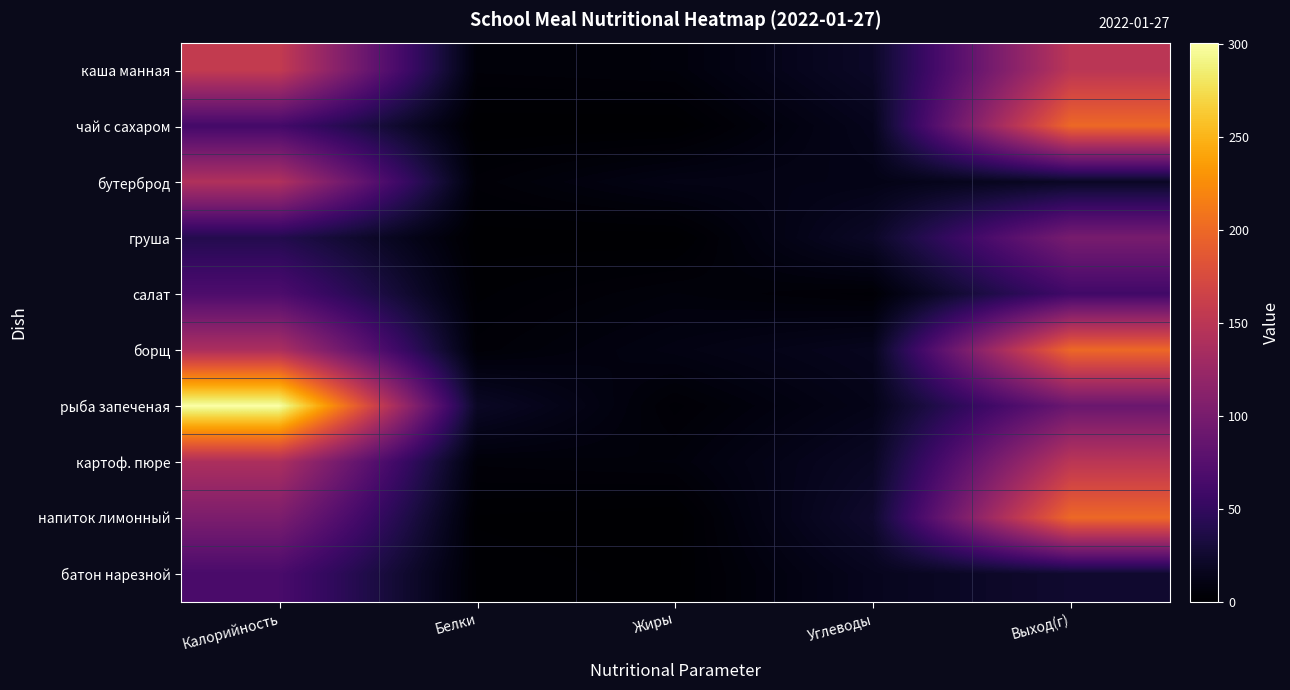

What is the total value across all series at Белки?

43.2